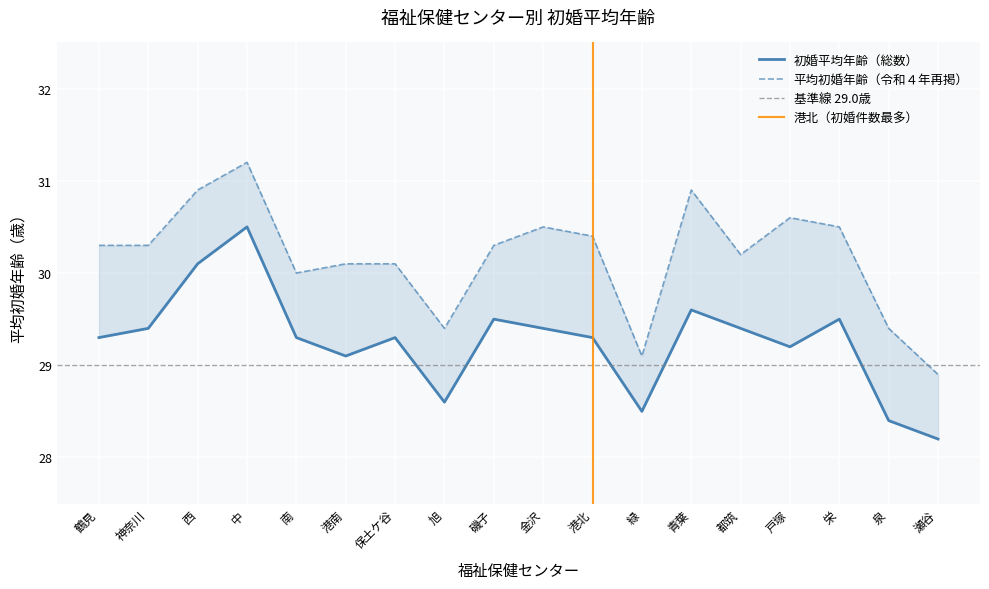

Which series has the largest total across all categories?

平均初婚年齢（令和４年再掲）